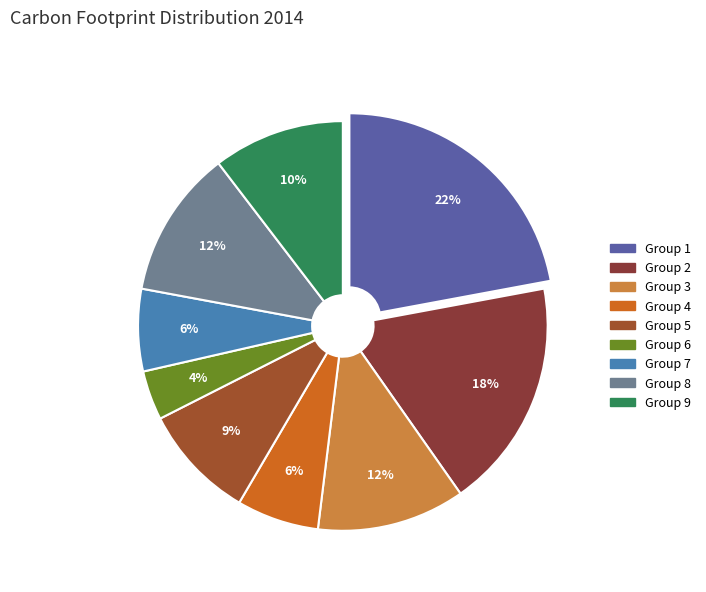

Count the number of slices in the pie.

9